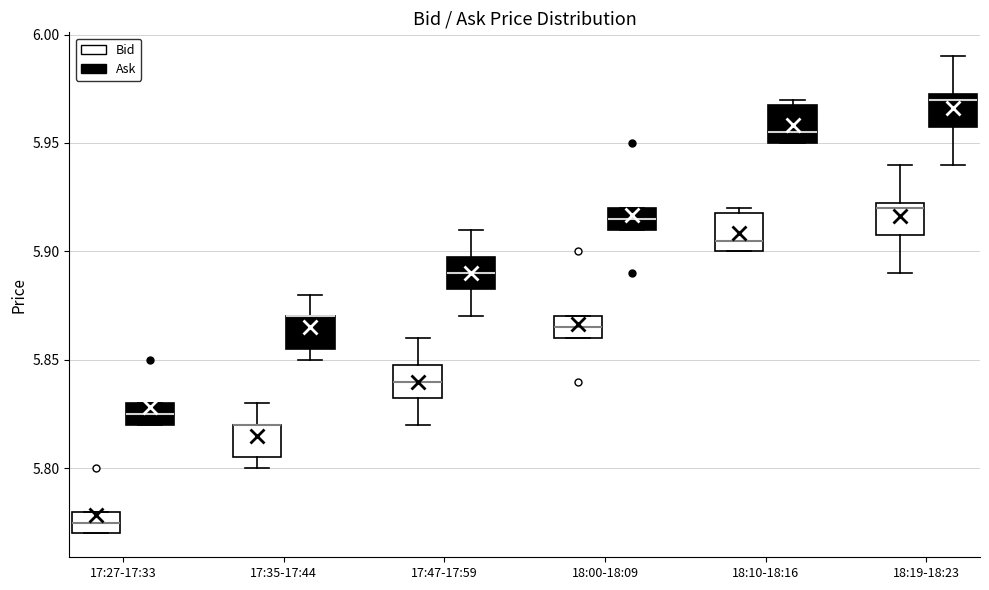

Where does the median line of the box for 17:47-17:59 (Ask) sit on the y-axis? The values are not printed on the chart, so give them approximately, as read against the axis.

5.890